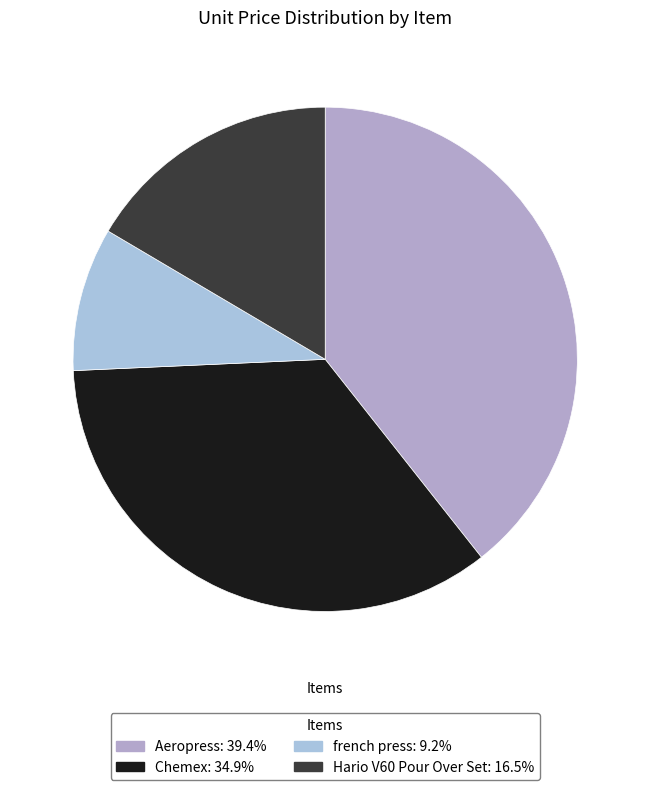

What is the largest slice in the pie chart?

Aeropress